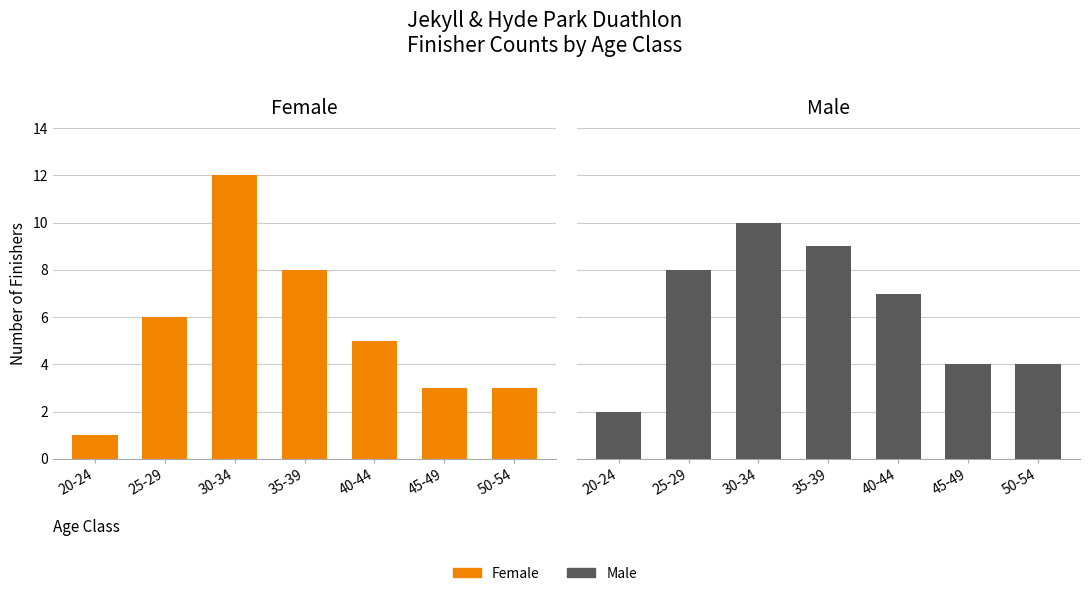

At which label does Female reach its peak?

30-34